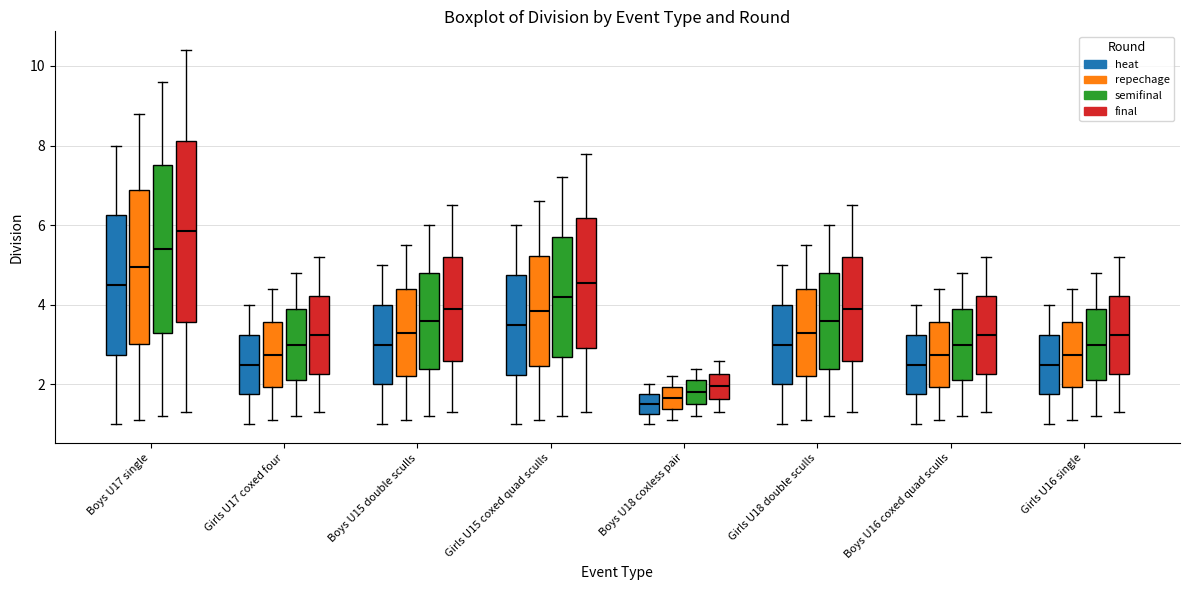

Comparing the boxes themselves (not the whiskers), which one is the tallest?

Boys U17 single (final)